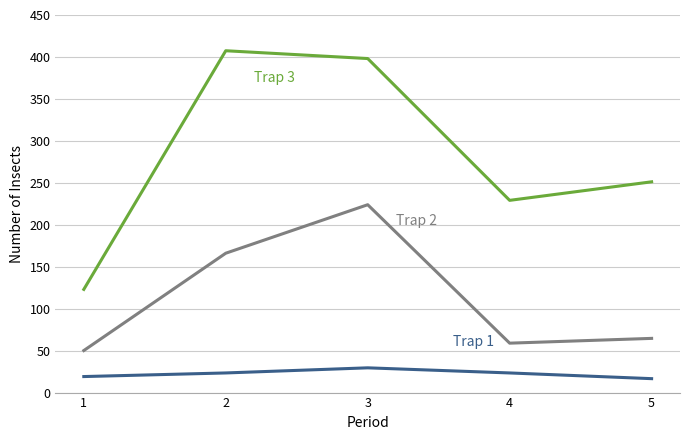

Reading right to left, transcribe all the data shown in this chart.

Trap 1: 16.6	23.4	29.5	23.4	19.1
Trap 2: 64.6	58.9	223.9	166.1	50.1
Trap 3: 251.2	229.1	398.1	407.4	123.0